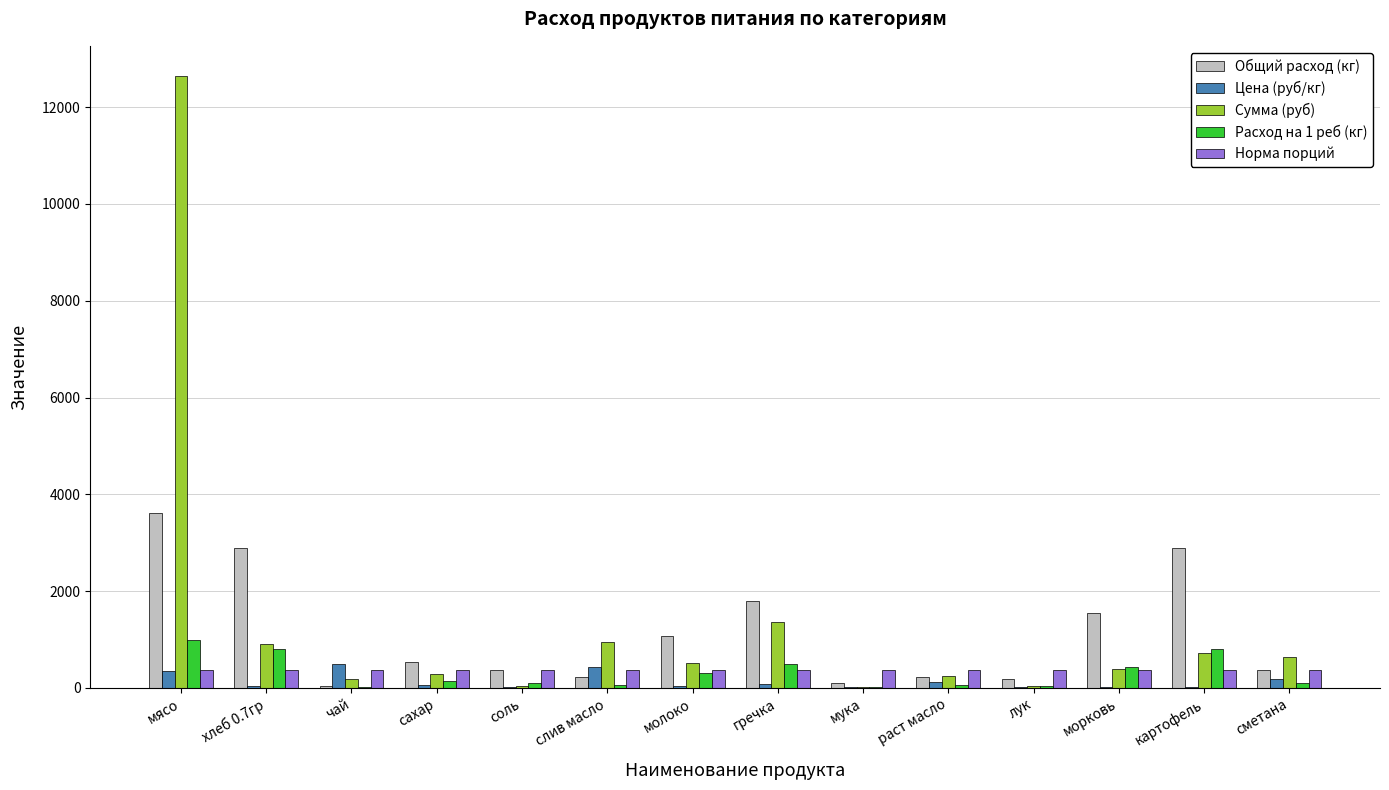

How many data points in Сумма (руб) are above 509?

7